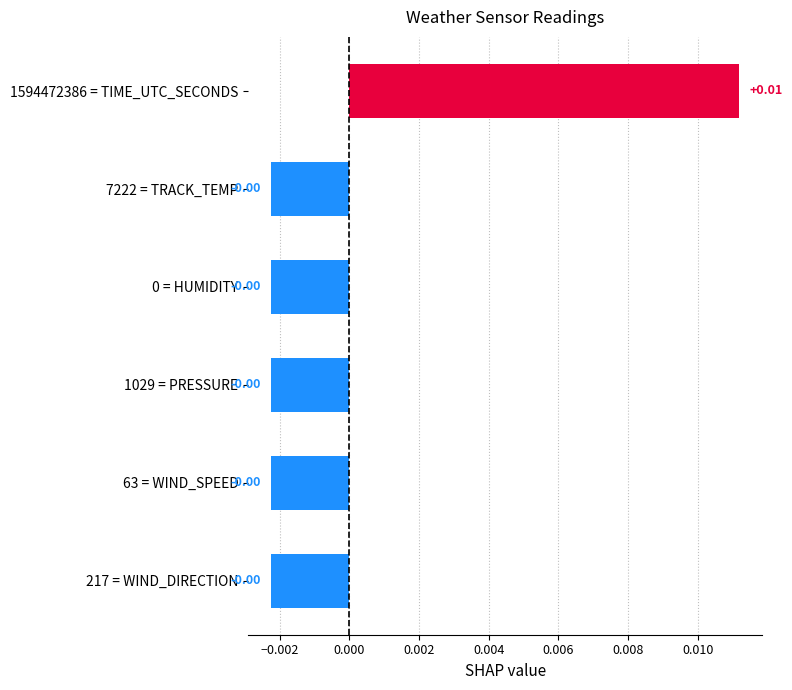

Which has a higher value, 1594472386 = TIME_UTC_SECONDS or 217 = WIND_DIRECTION?

1594472386 = TIME_UTC_SECONDS